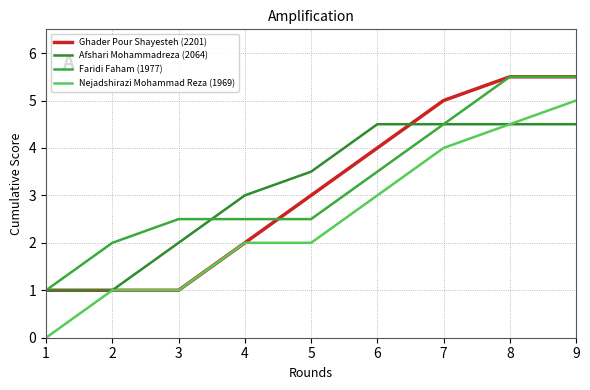

Does the chart display data point markers on the line(s)?

No